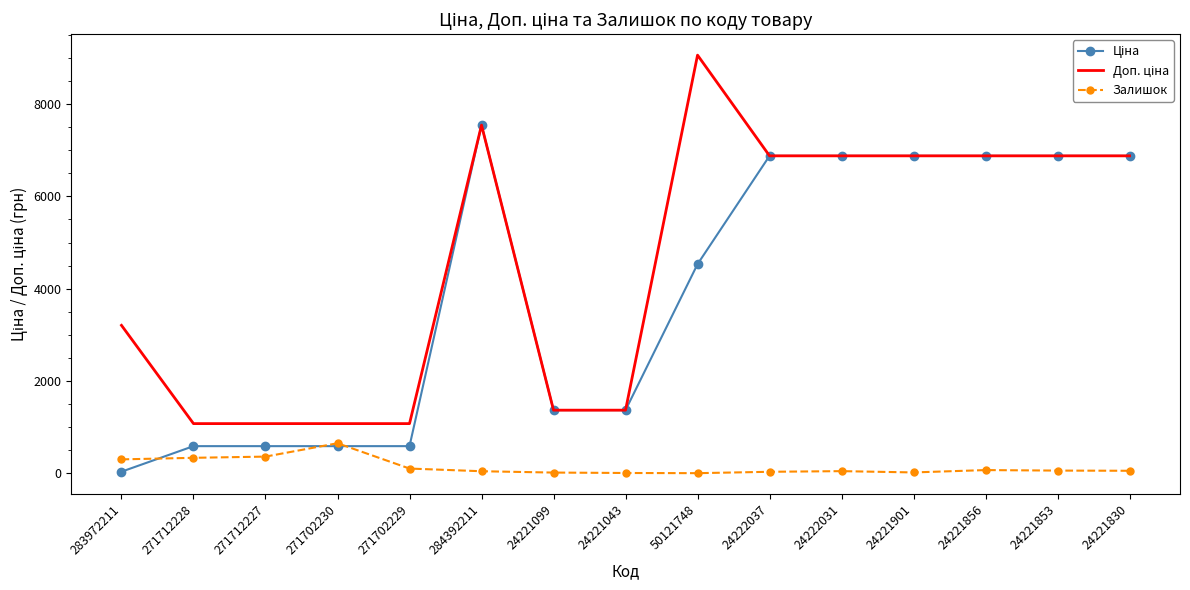

What position from the right is 284392211?

10